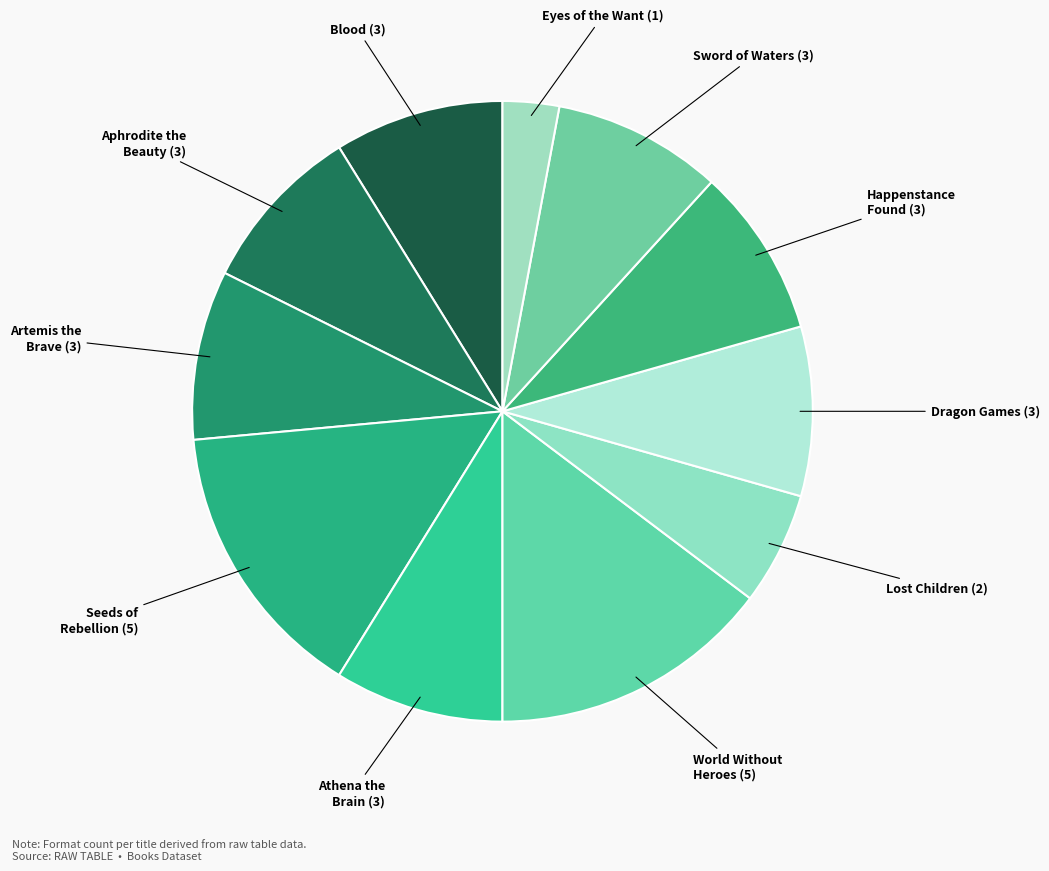

To the nearest percent, what is the average slice percentage?

9%